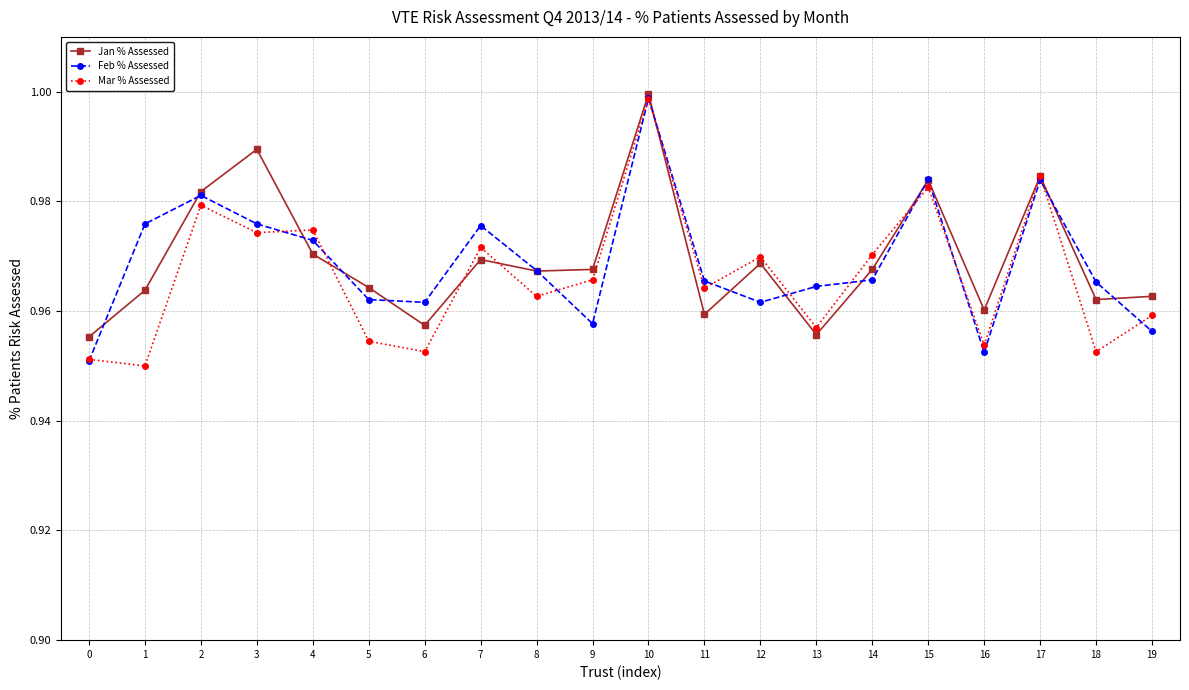

Count the number of data series in this chart.

3